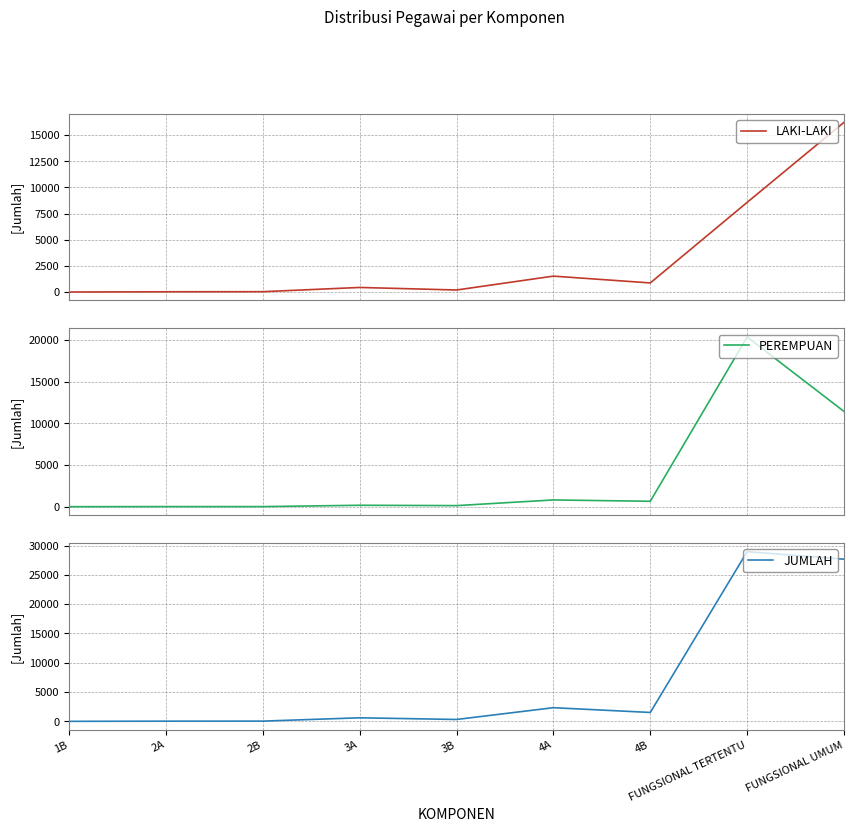

At 3B, list the series in order from largest to smallest.

JUMLAH, LAKI-LAKI, PEREMPUAN